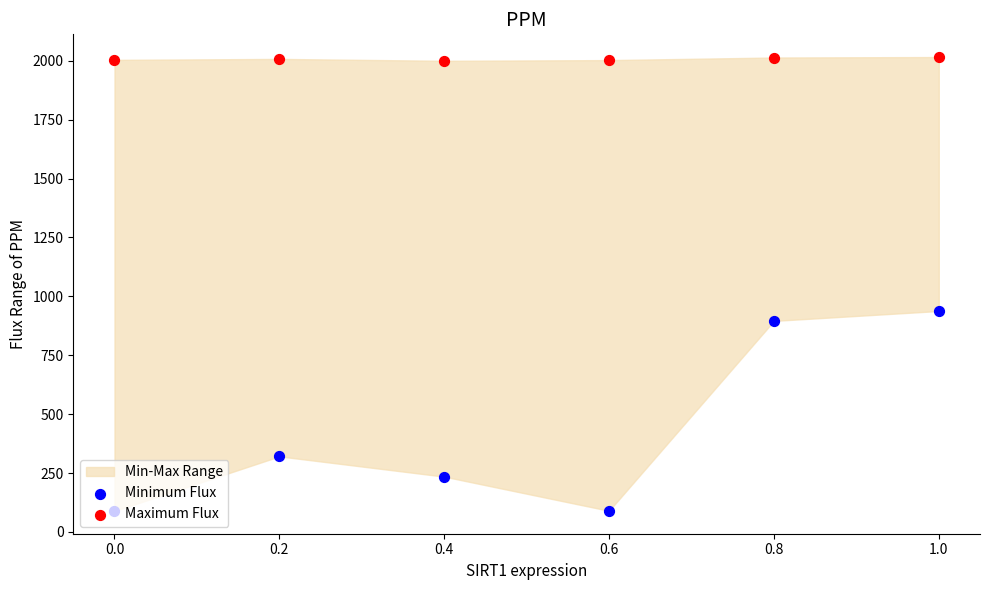

Which series has the widest spread of Y values?

Minimum Flux